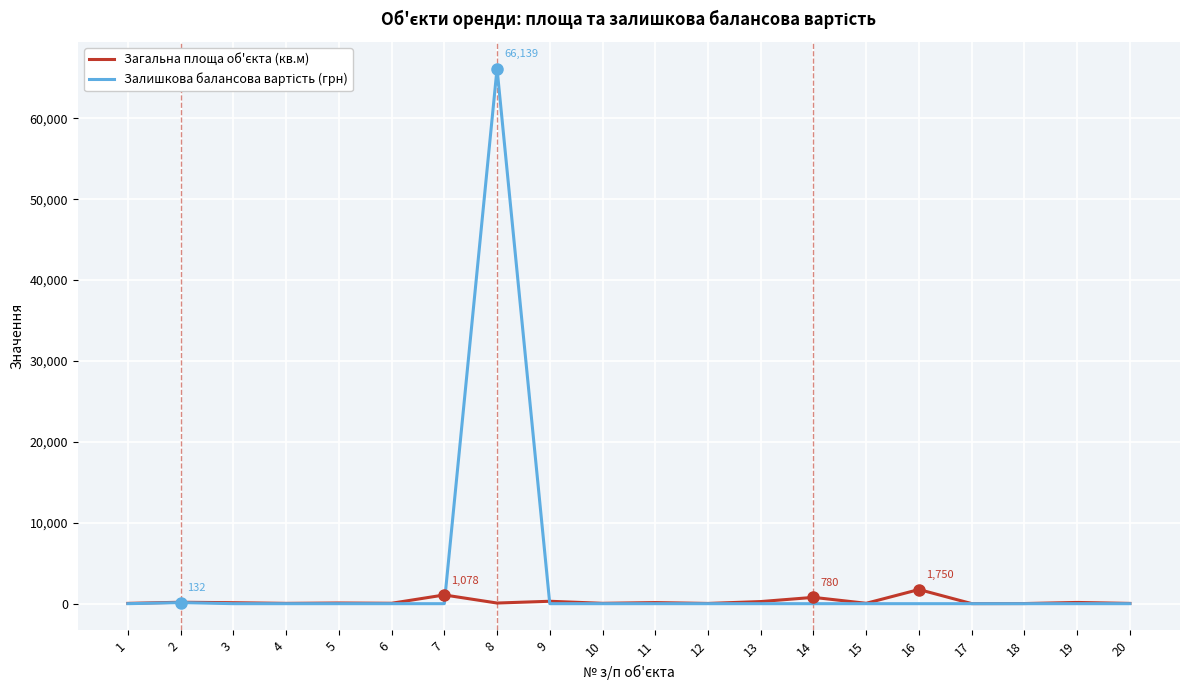

At which category is the sum across all series the highest?

8